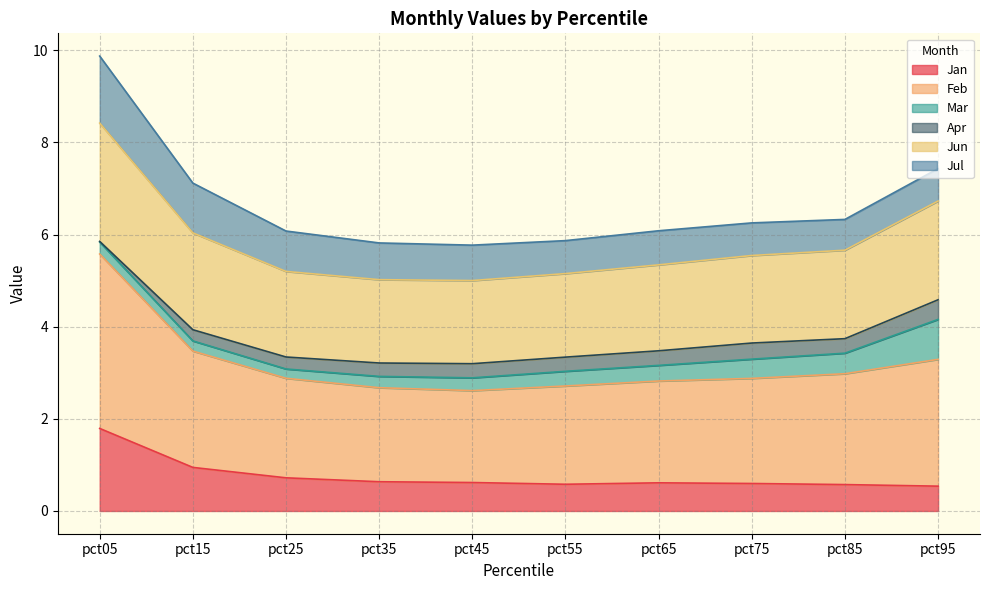

How many lines are shown in the chart?

6